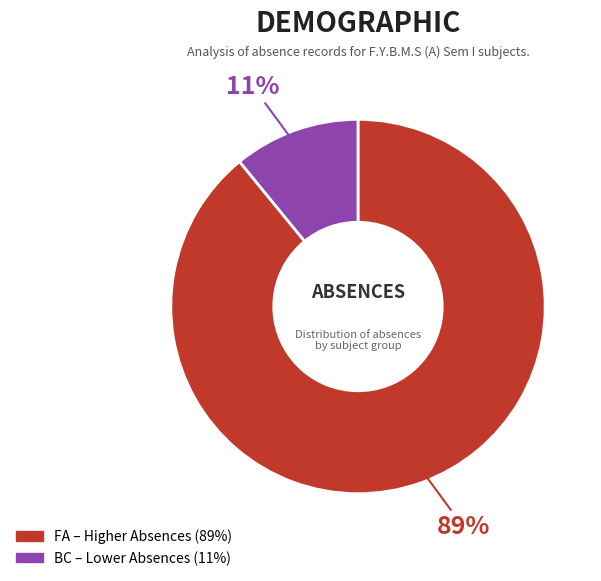

To the nearest percent, what is the average slice percentage?

50%